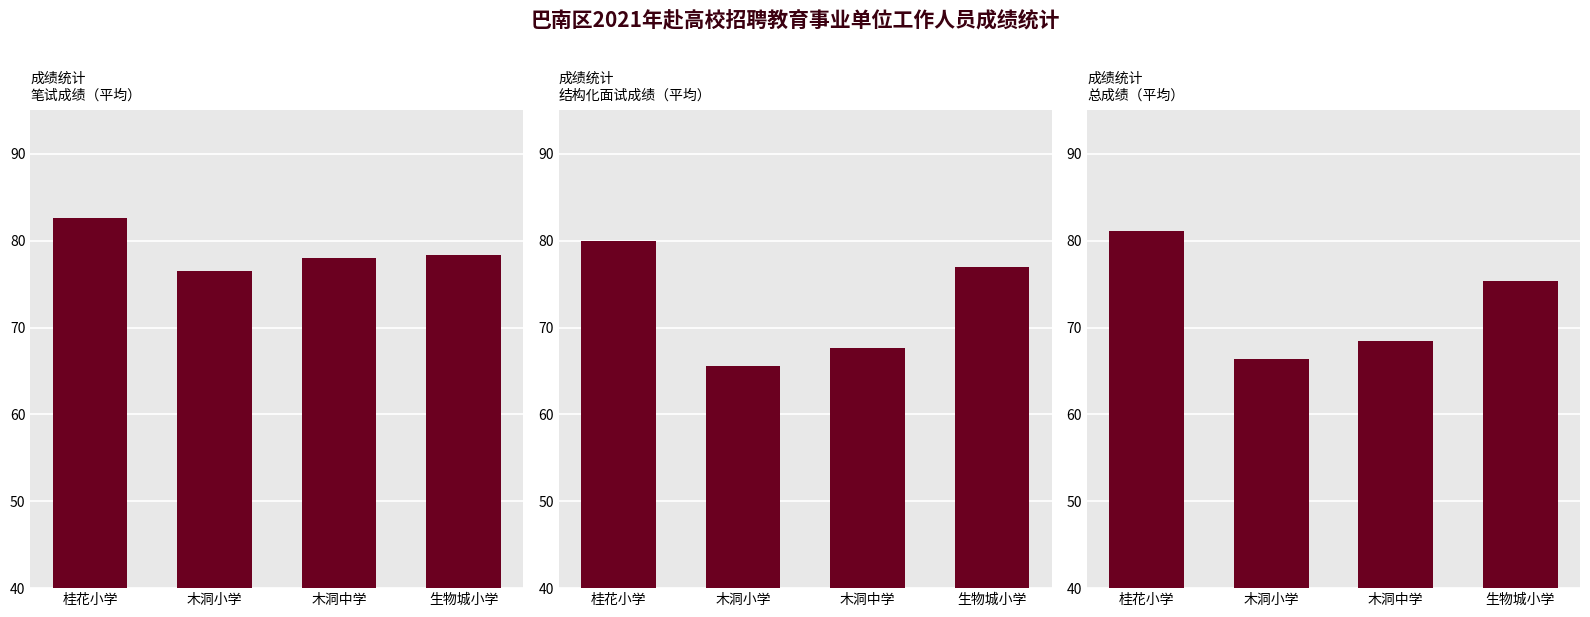

What is the total value across all series at 桂花小学?

243.6